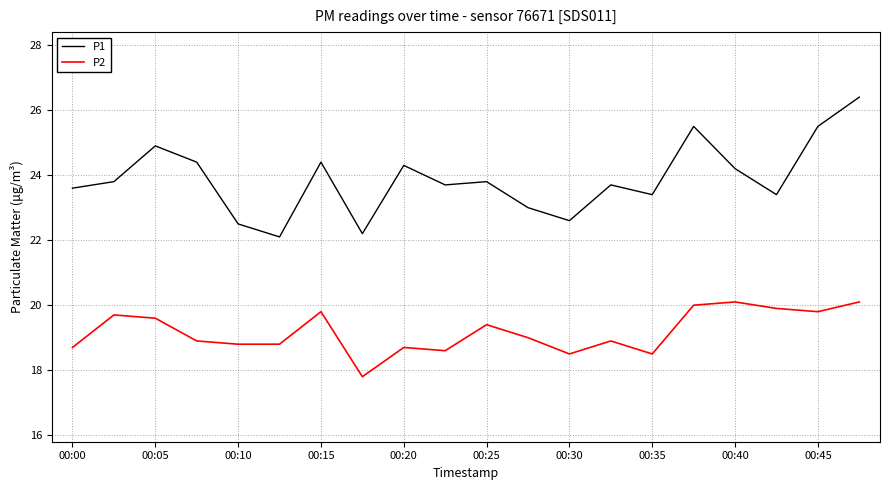

Rank the series by their average value, from highest to lowest.

P1, P2